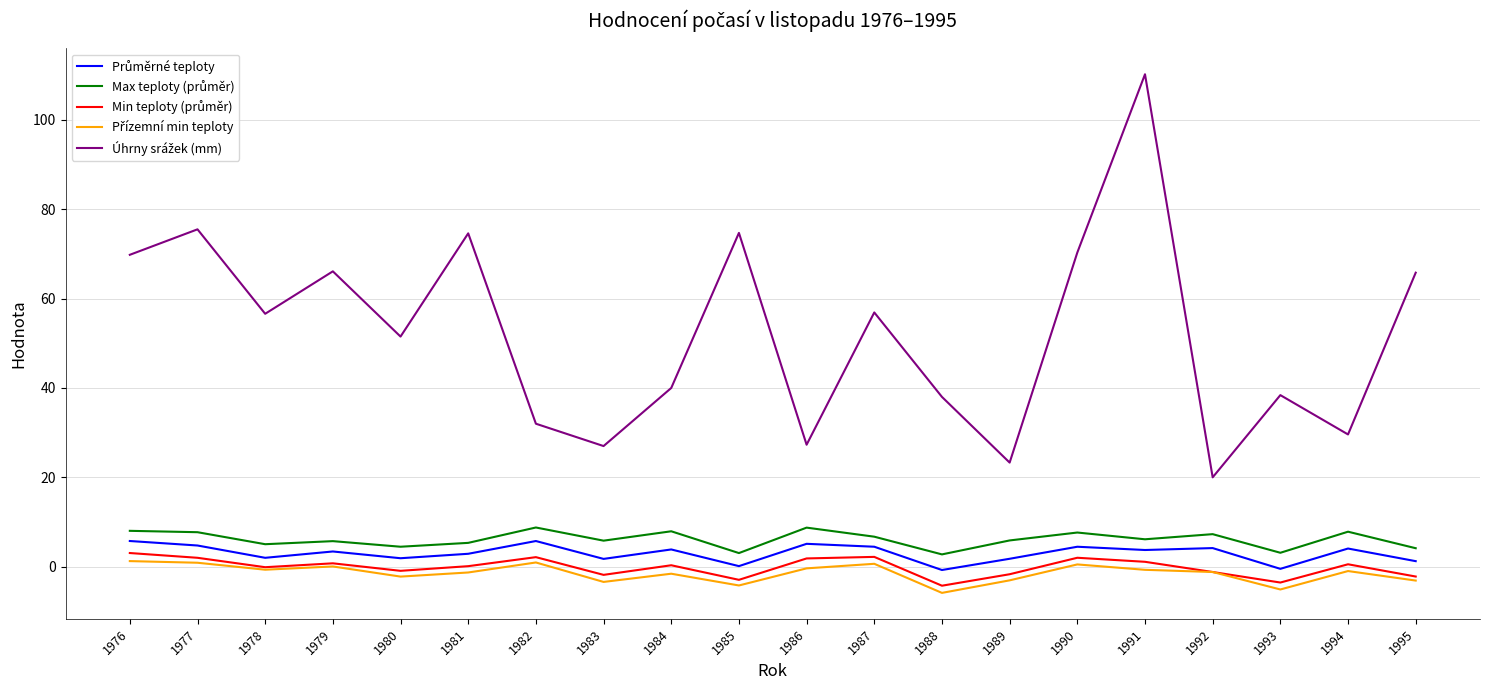

At which category is the sum across all series the highest?

1991